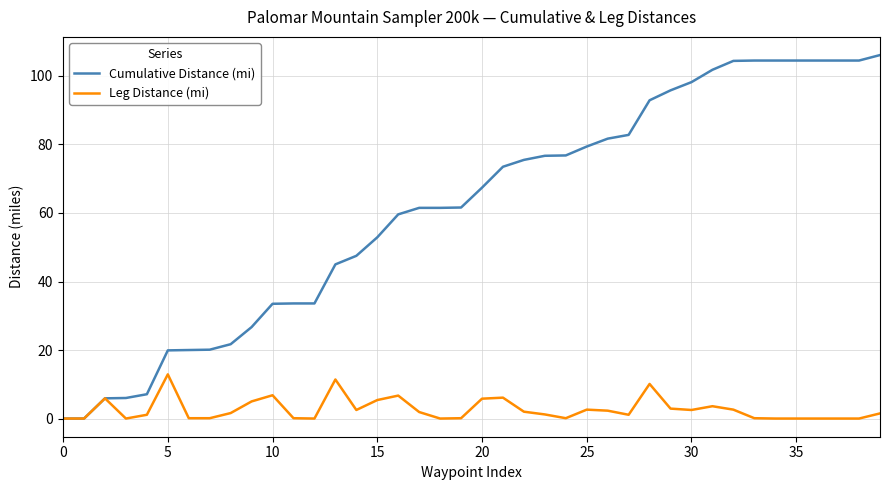

Which series has the widest spread of values?

Cumulative Distance (mi)